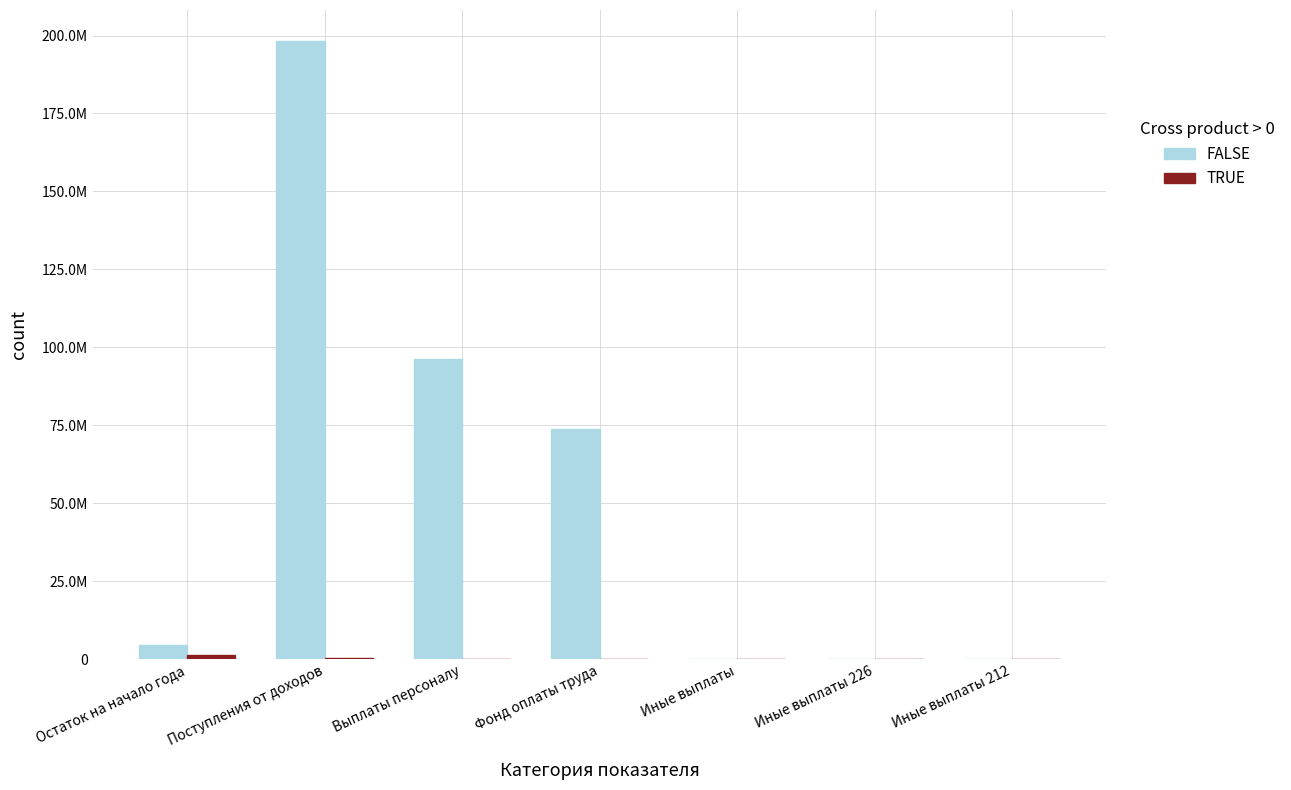

Are the bars grouped side by side (vs. stacked)?

Yes